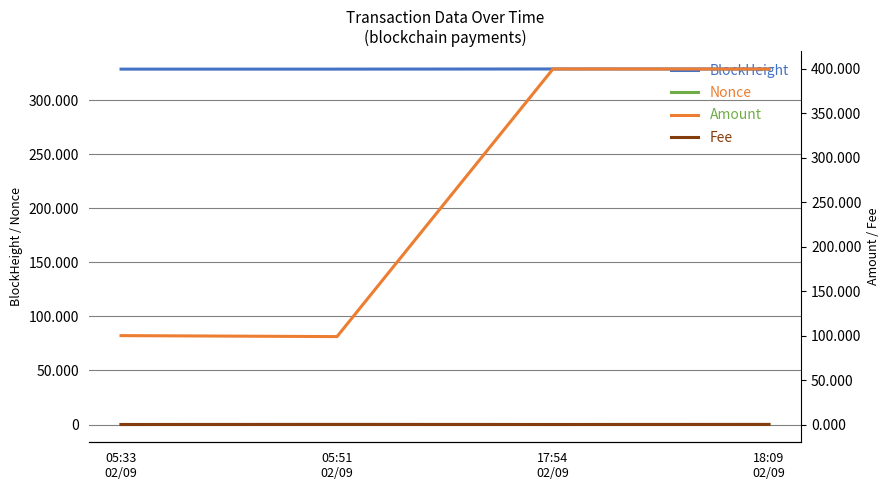

Which series has the widest spread of values?

Amount